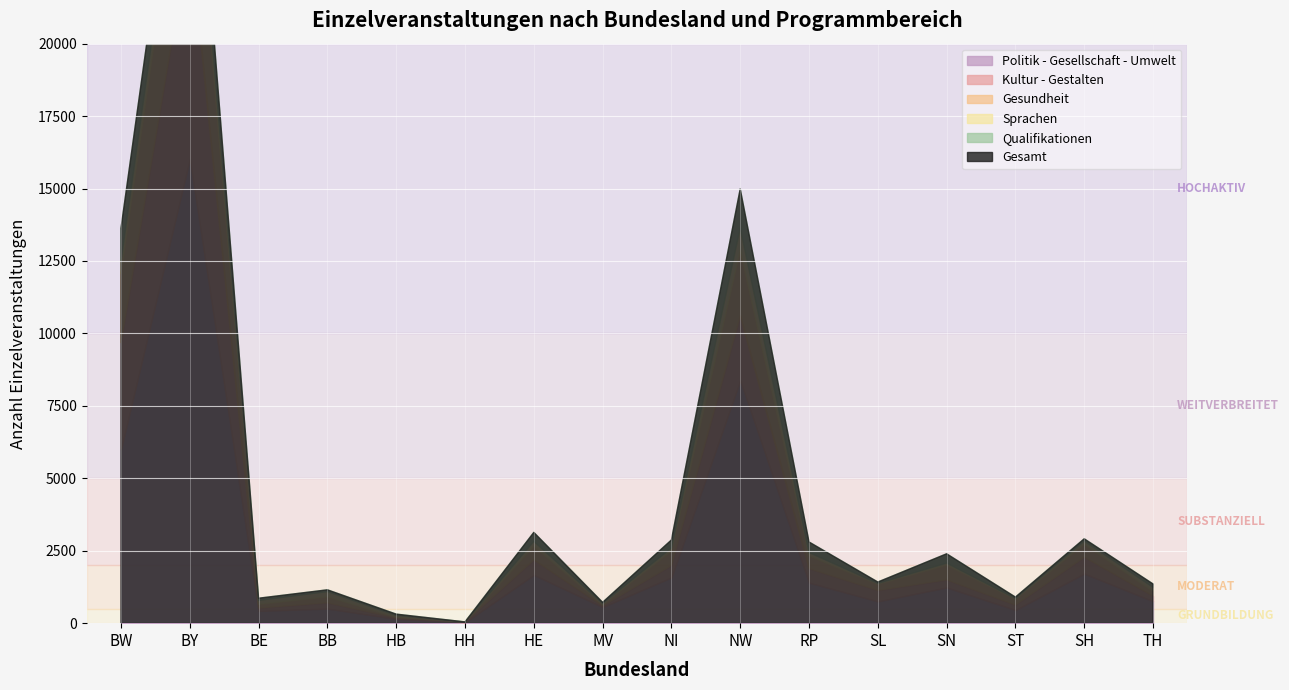

The Kultur - Gestalten series shows 283 at ST. True or false?

False